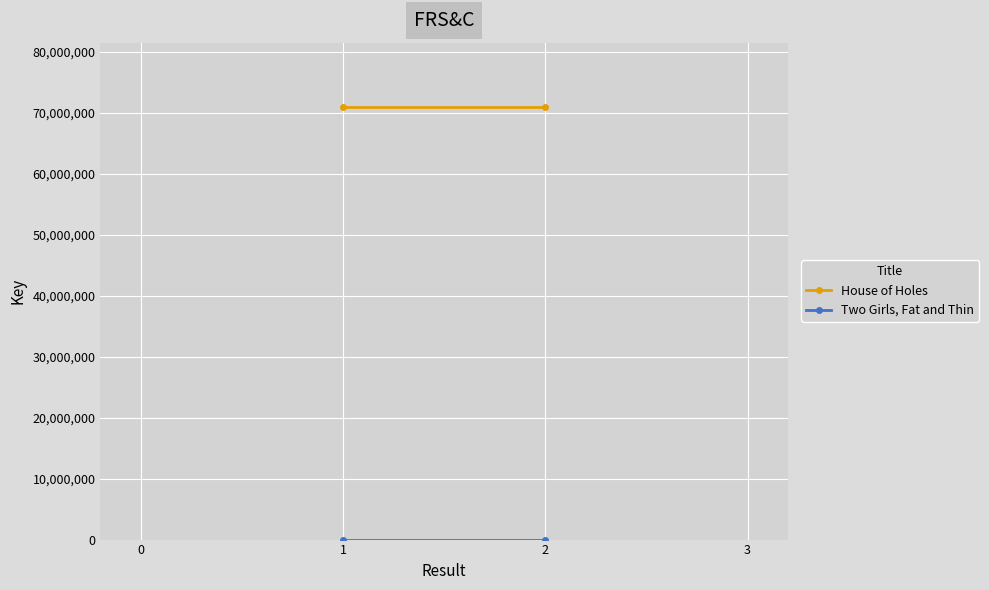

What is the value of the House of Holes point at the 2nd from the left?

70881098